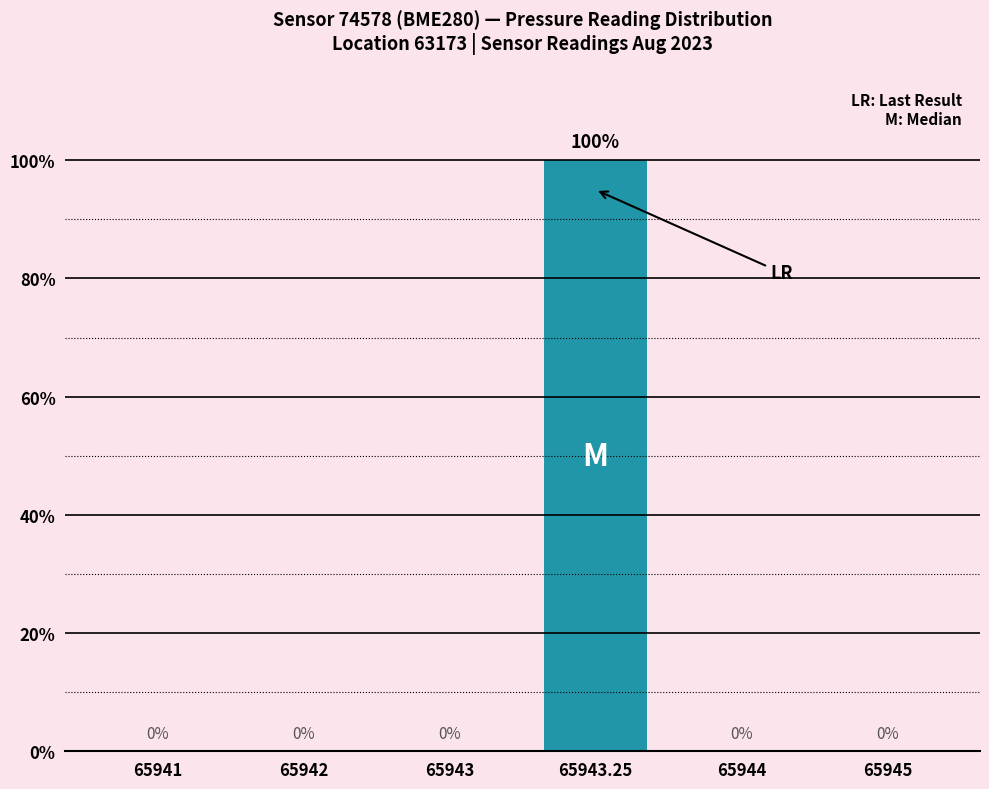

Reading left to right, transcribe all the data shown in this chart.

65941=0	65942=0	65943=0	65943.25=100	65944=0	65945=0